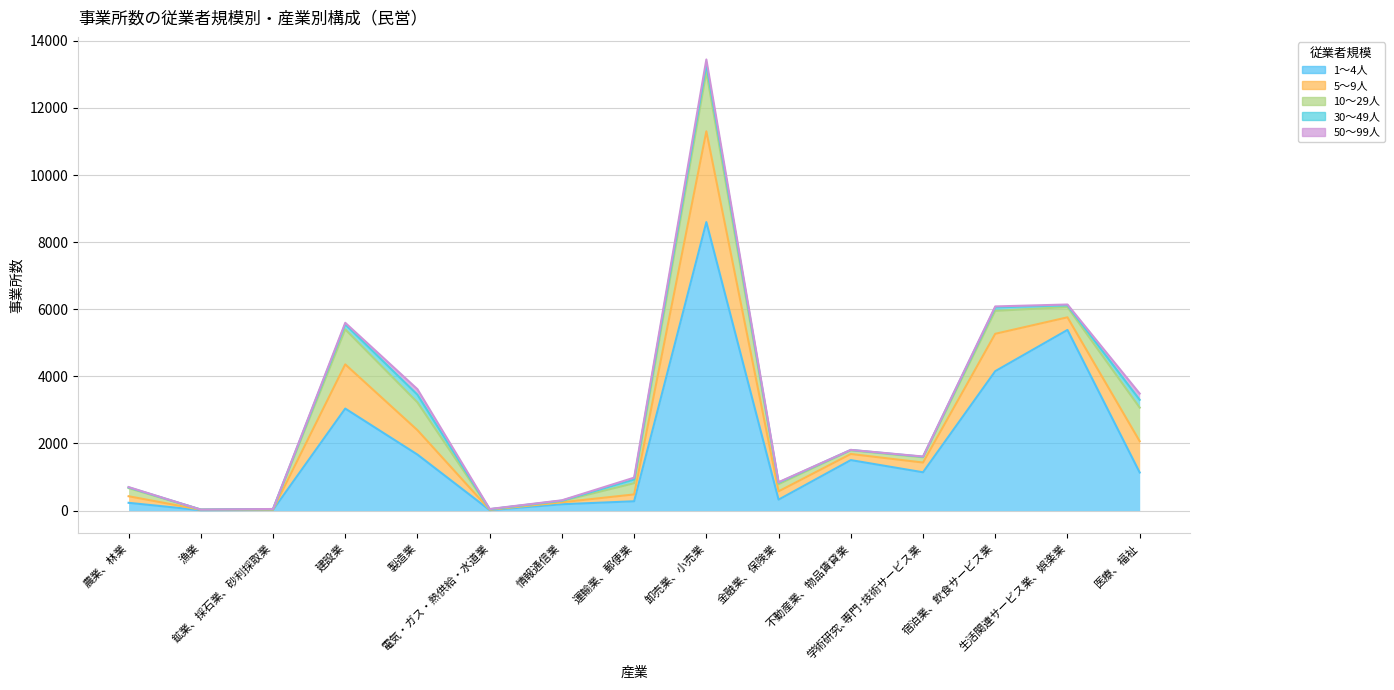

What is the label of the 7th point from the right?

卸売業、小売業